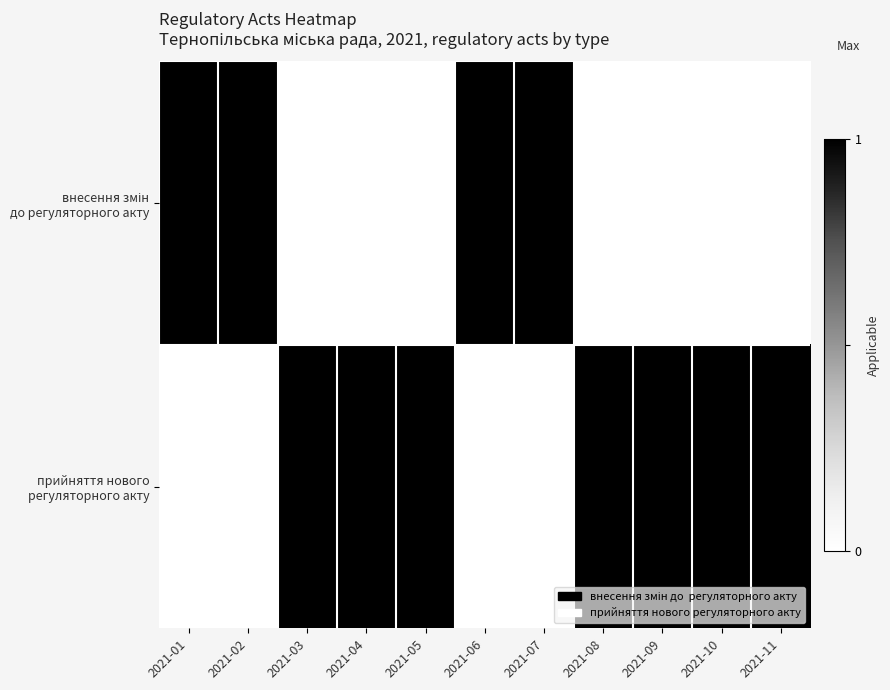

At how many categories does at least one series exceed 0?

11